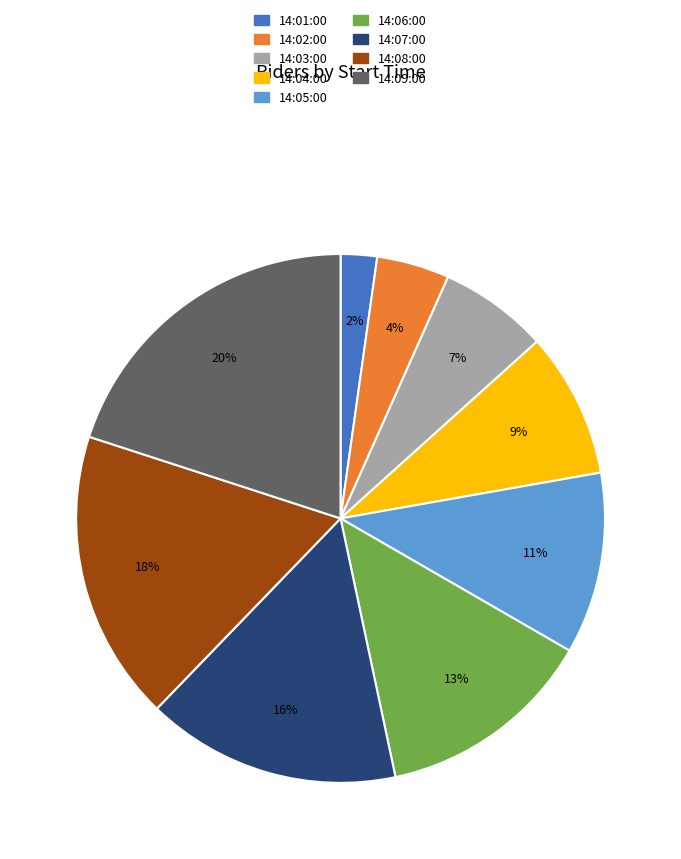

The 14:09:00 slice represents 8% of the pie. True or false?

False